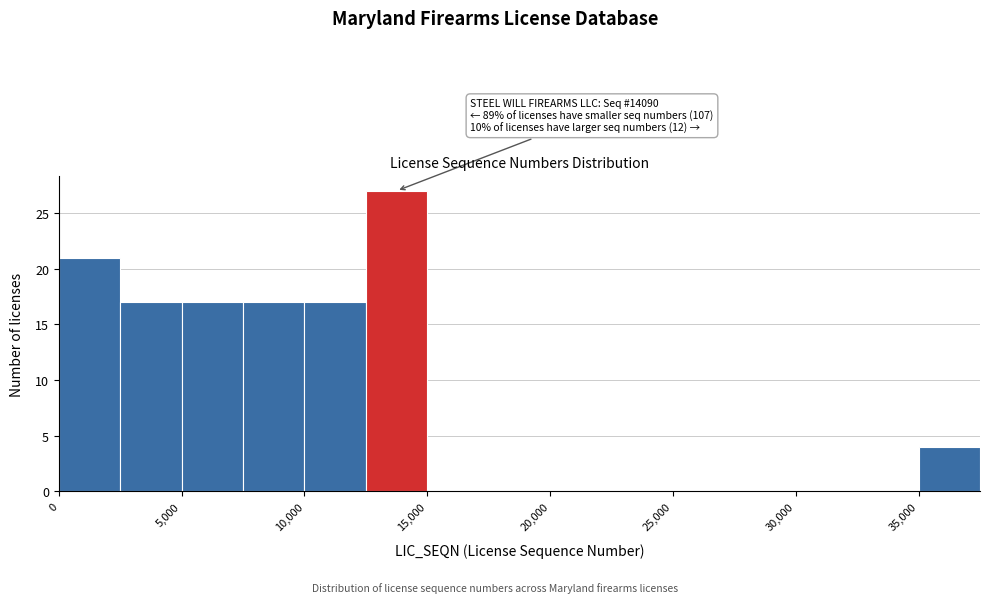

Over which range of the x-axis is the bar tallest?

12500 to 15000